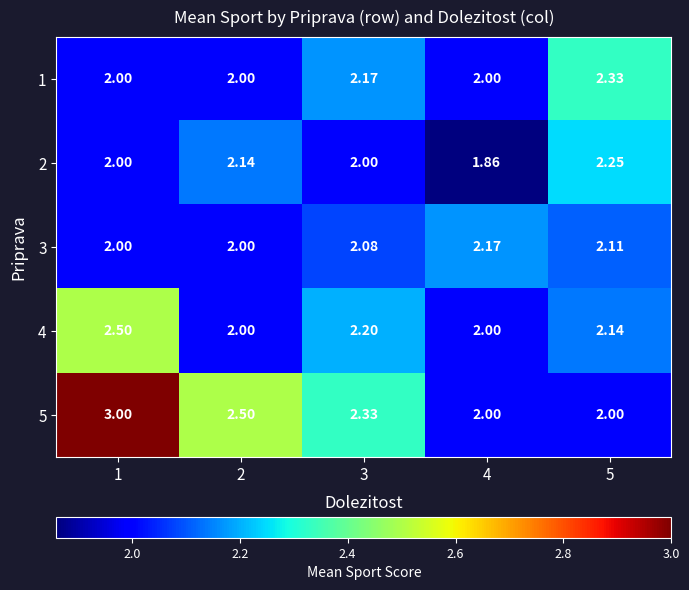

Count the number of data series in this chart.

5